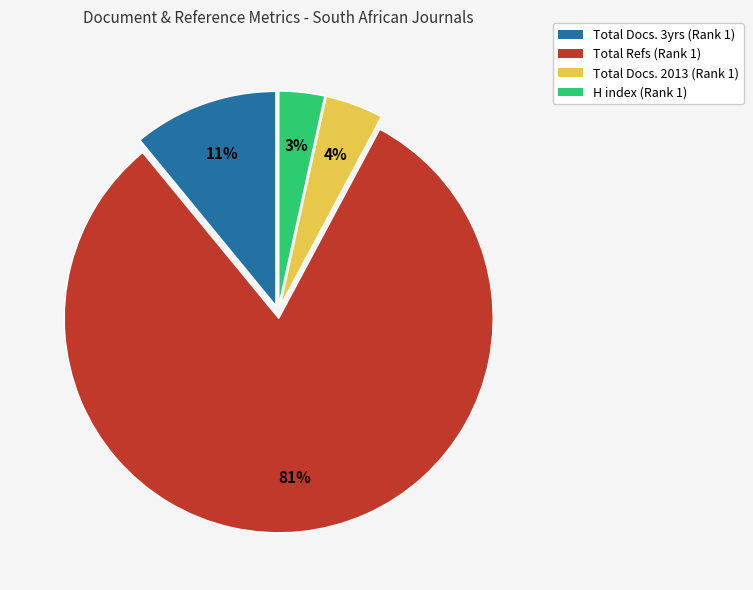

How many segments does this pie chart have?

4